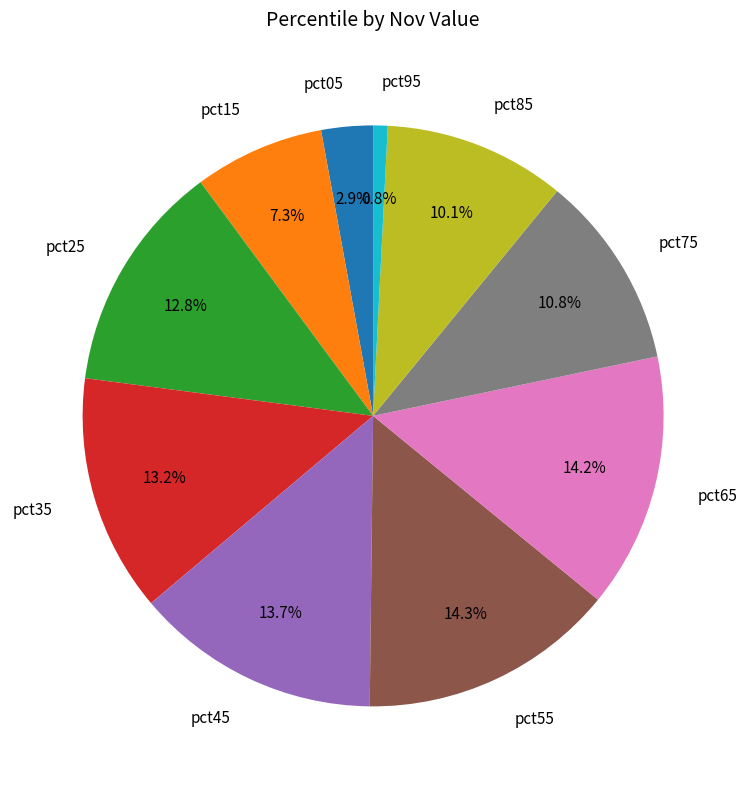

How many slices are in this pie chart?

10